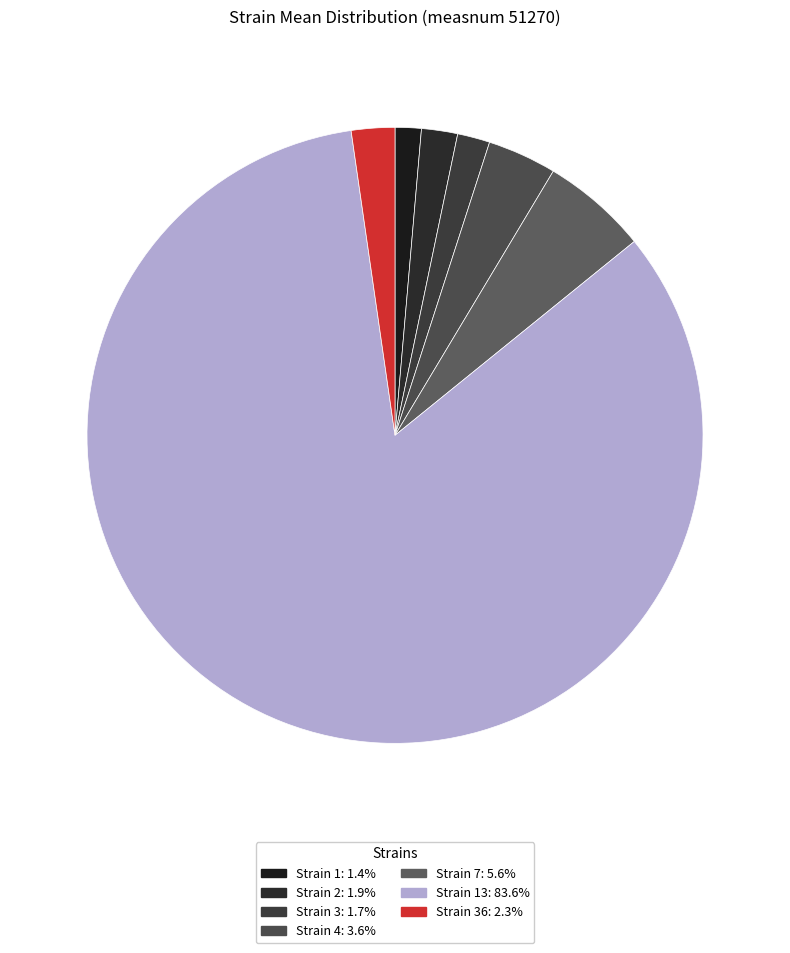

Which slice represents more than half of the pie?

13